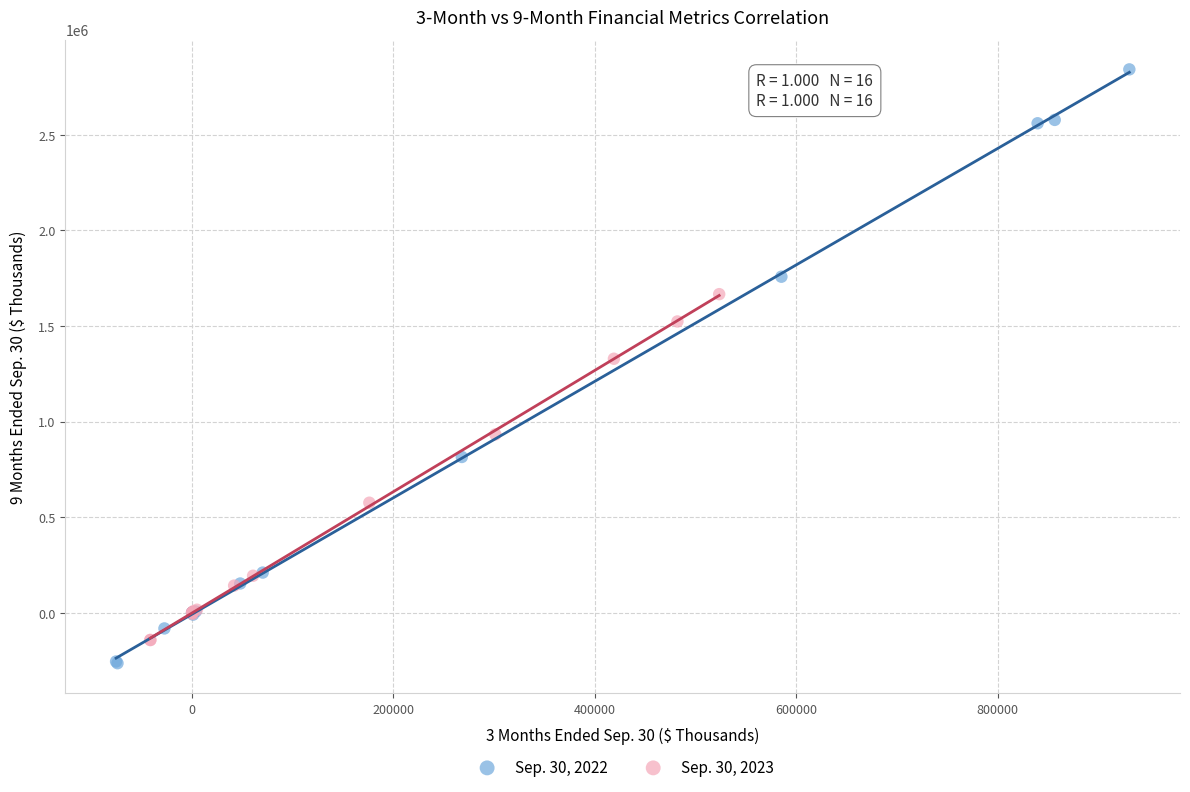

Which series contains the highest Y value?

Sep. 30, 2022